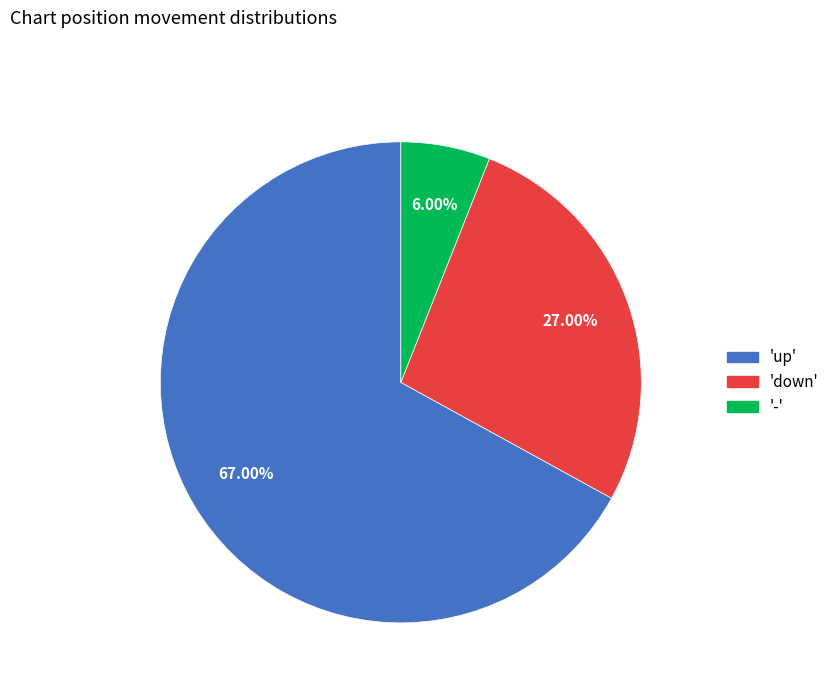

Is there a majority slice in this chart?

Yes